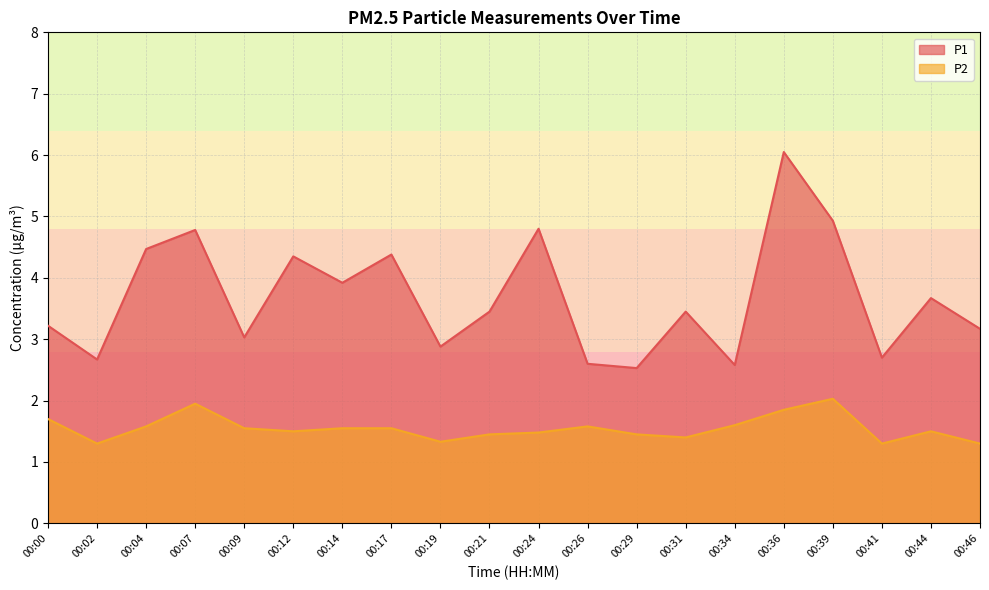

Reading left to right, extract all data points from this chart.

P1: 00:00=3.2	00:02=2.7	00:04=4.5	00:07=4.8	00:09=3.0	00:12=4.3	00:14=3.9	00:17=4.4	00:19=2.9	00:21=3.5	00:24=4.8	00:26=2.6	00:29=2.5	00:31=3.5	00:34=2.6	00:36=6.0	00:39=4.9	00:41=2.7	00:44=3.7	00:46=3.2
P2: 00:00=1.7	00:02=1.3	00:04=1.6	00:07=1.9	00:09=1.6	00:12=1.5	00:14=1.6	00:17=1.6	00:19=1.3	00:21=1.4	00:24=1.5	00:26=1.6	00:29=1.4	00:31=1.4	00:34=1.6	00:36=1.9	00:39=2.0	00:41=1.3	00:44=1.5	00:46=1.3